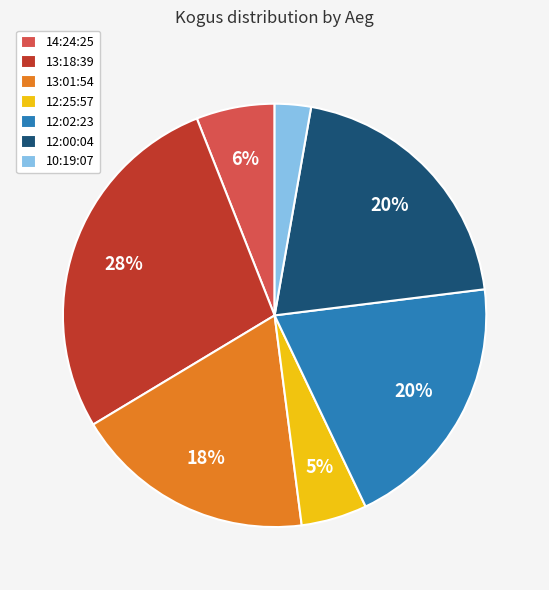

To the nearest percent, what is the difference between the largest and smallest slice percentages?

25%